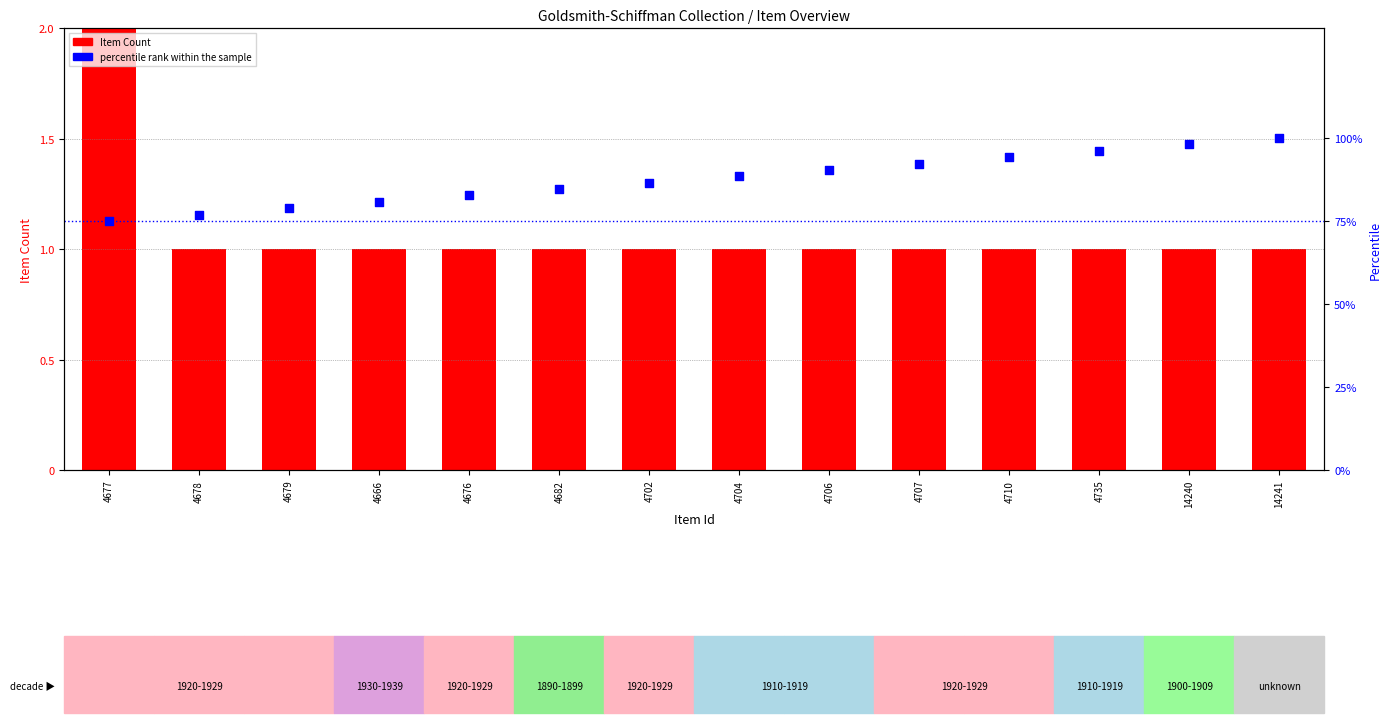

Is the value of percentile rank within the sample at 4704 greater than the value of Item Count at 4704?

Yes